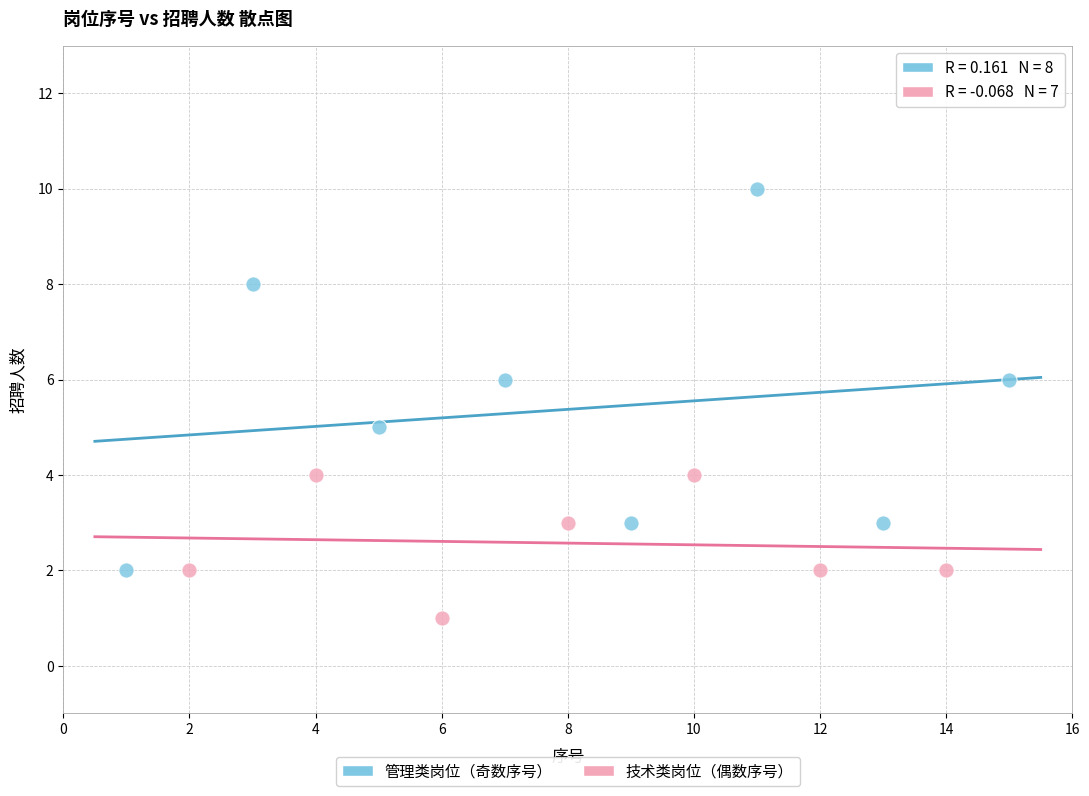

Which series contains the lowest Y value?

技术类岗位（偶数序号）